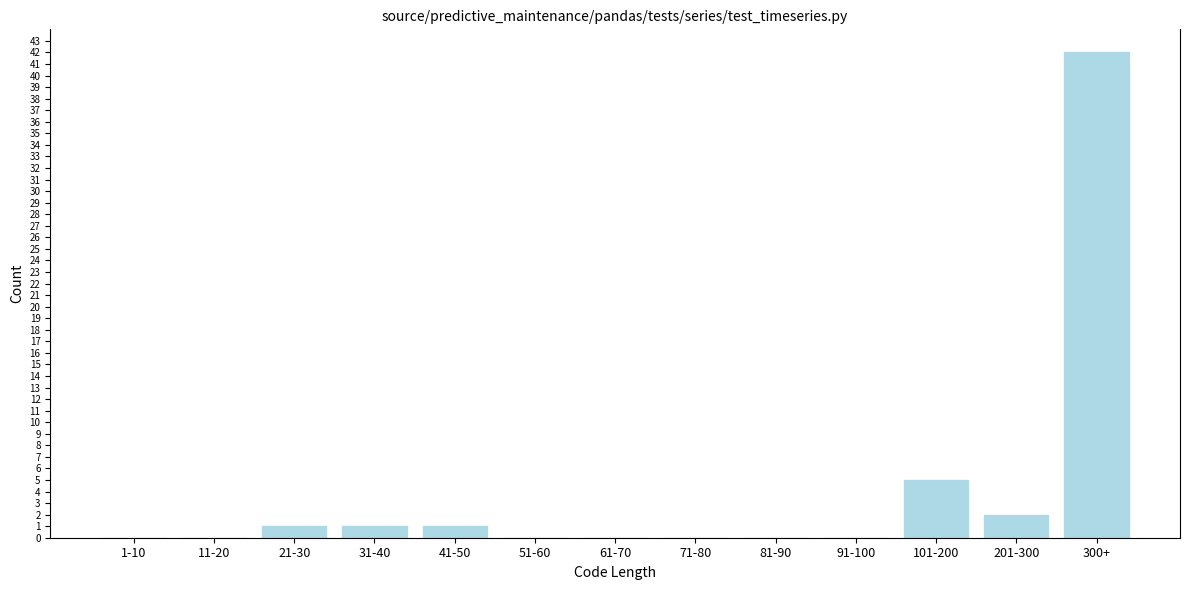

Reading left to right, transcribe all the data shown in this chart.

1-10=0	11-20=0	21-30=1	31-40=1	41-50=1	51-60=0	61-70=0	71-80=0	81-90=0	91-100=0	101-200=5	201-300=2	300+=42